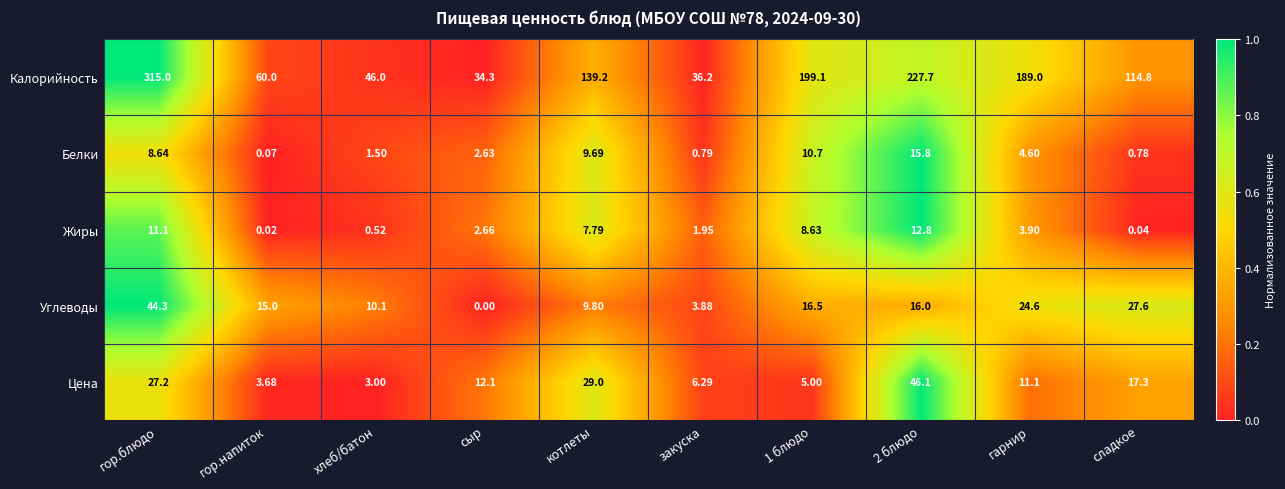

Which series has the largest total across all categories?

Калорийность